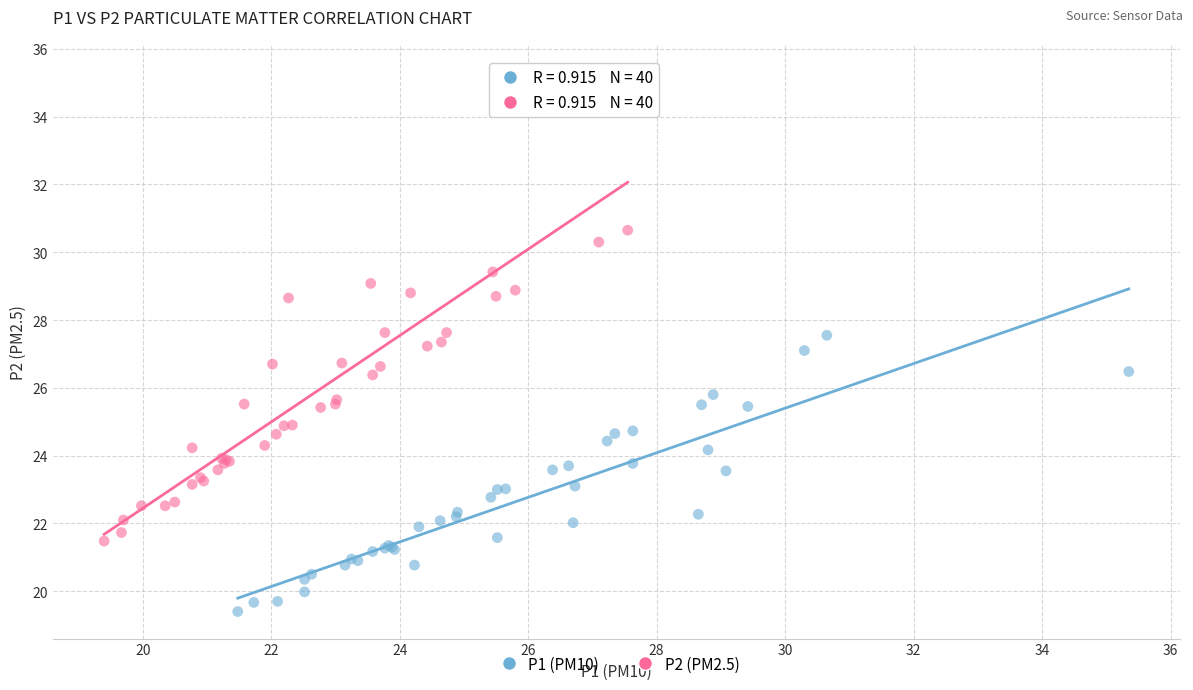

Which series contains the lowest Y value?

P1 (PM10)